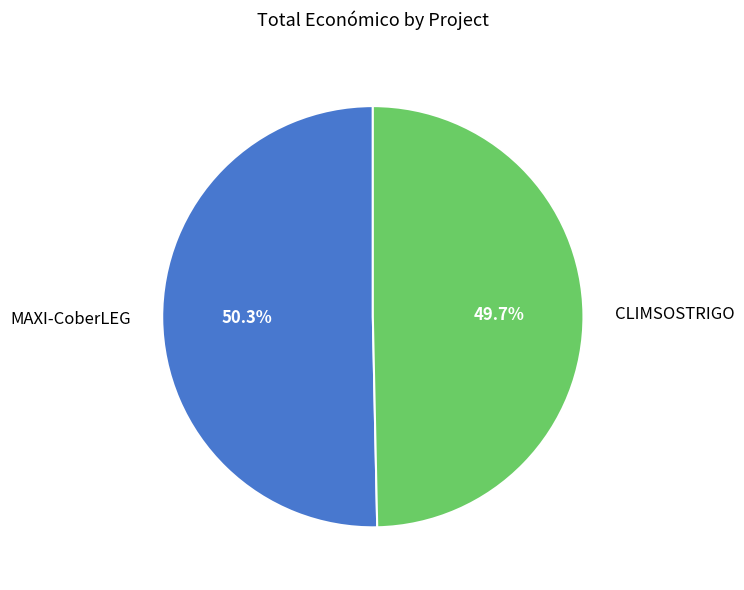

To the nearest percent, what portion does CLIMSOSTRIGO represent?

50%